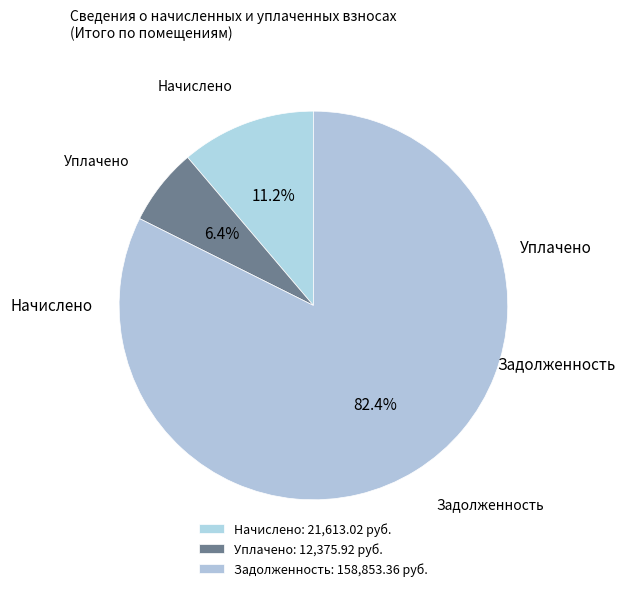

What is the majority slice?

Задолженность